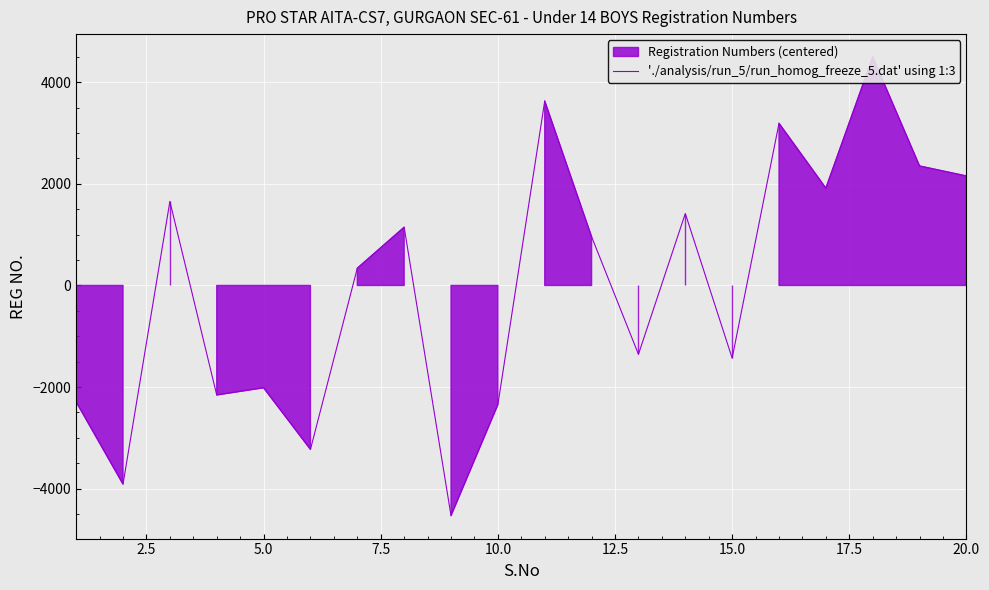

What is the maximum value shown in the chart?

4495.6